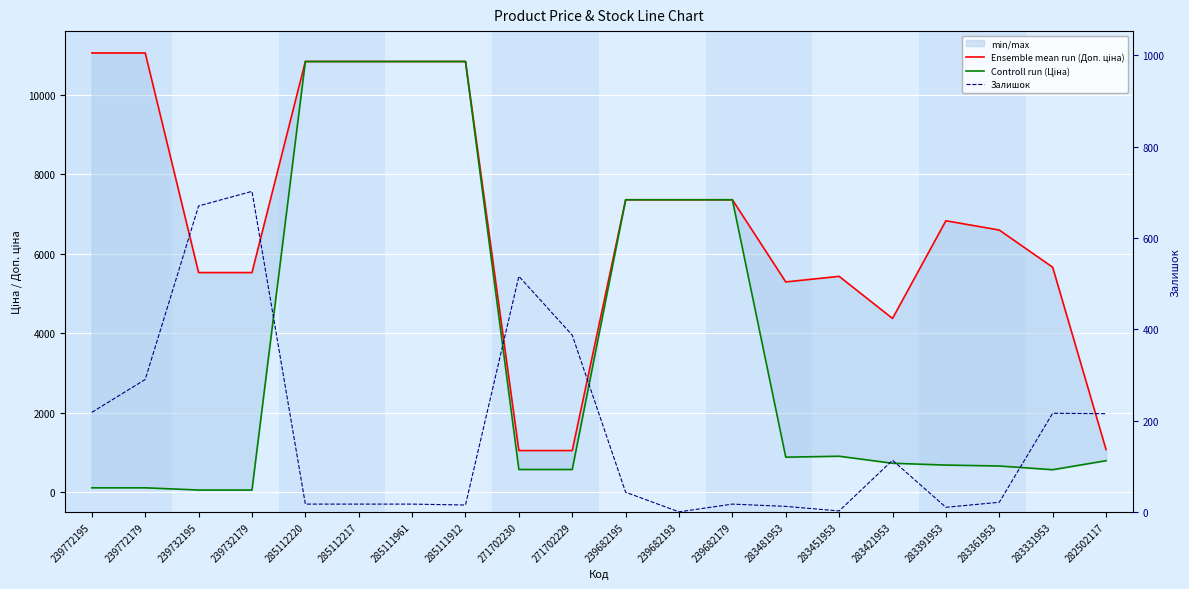

Is it true that Controll run (Ціна) equals 793.0 at 282502117?

True